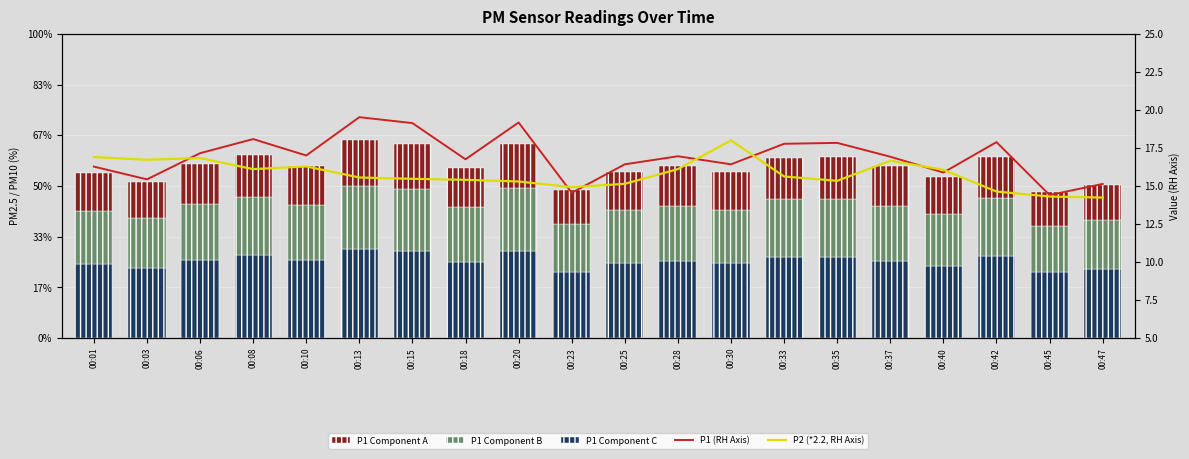

At 00:42, list the series in order from largest to smallest.

P1 (RH Axis), P2 (*2.2, RH Axis), P1 Component C, P1 Component B, P1 Component A